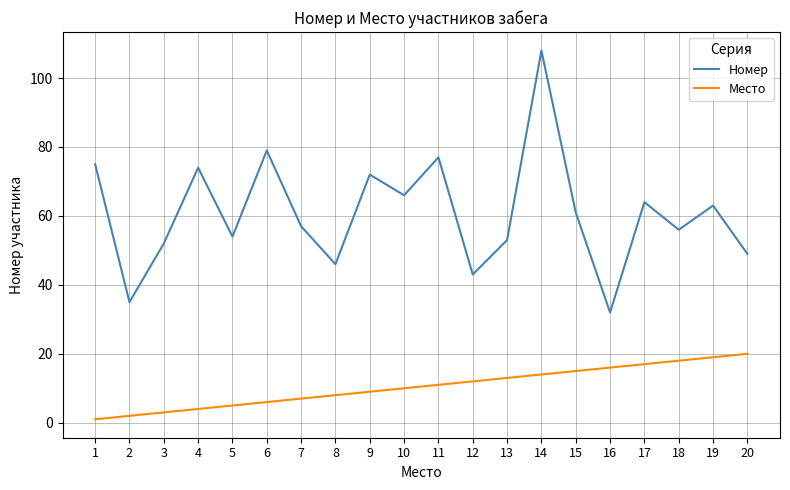

What is the total value across all series at 8?

54